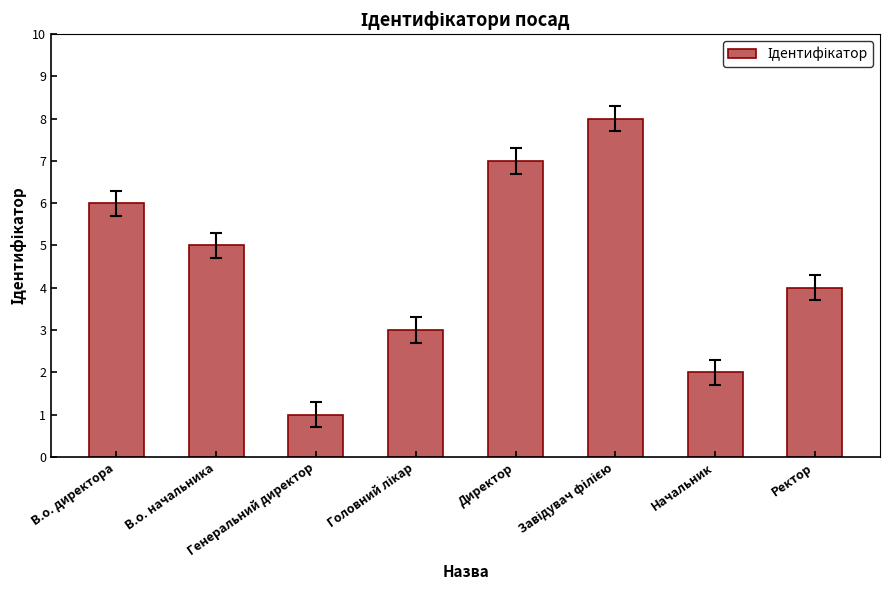

What is the maximum value shown in the chart?

8